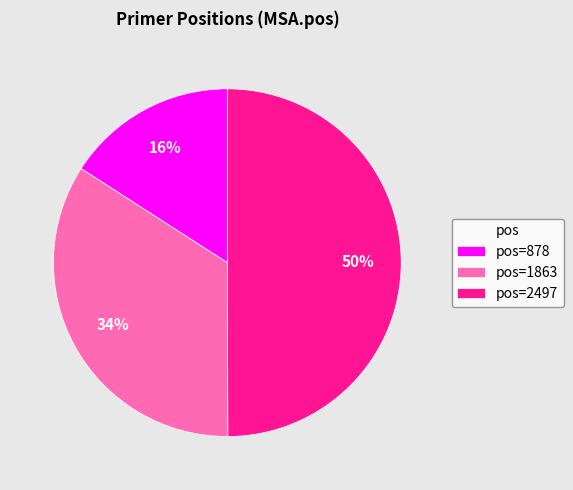

To the nearest percent, what is the difference between the largest and smallest slice percentages?

34%